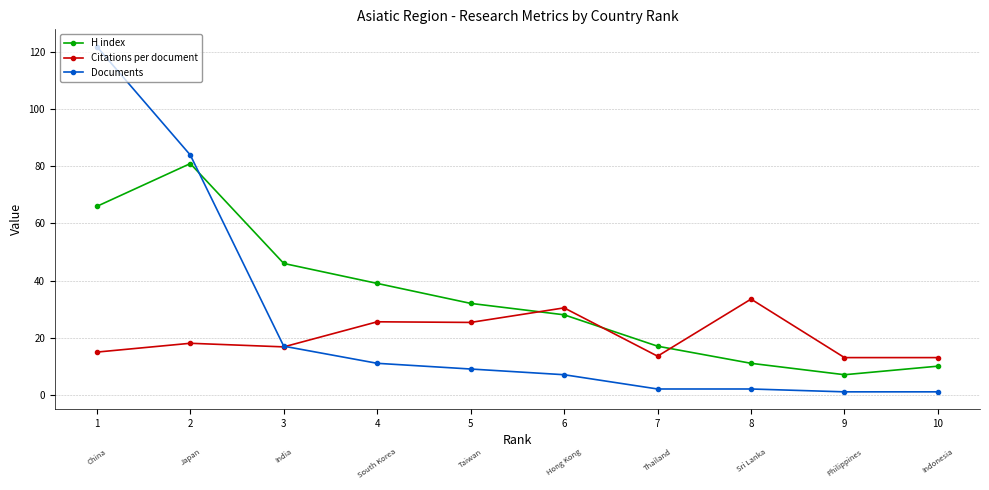

What are all the series names shown in the legend?

H index, Citations per document, Documents